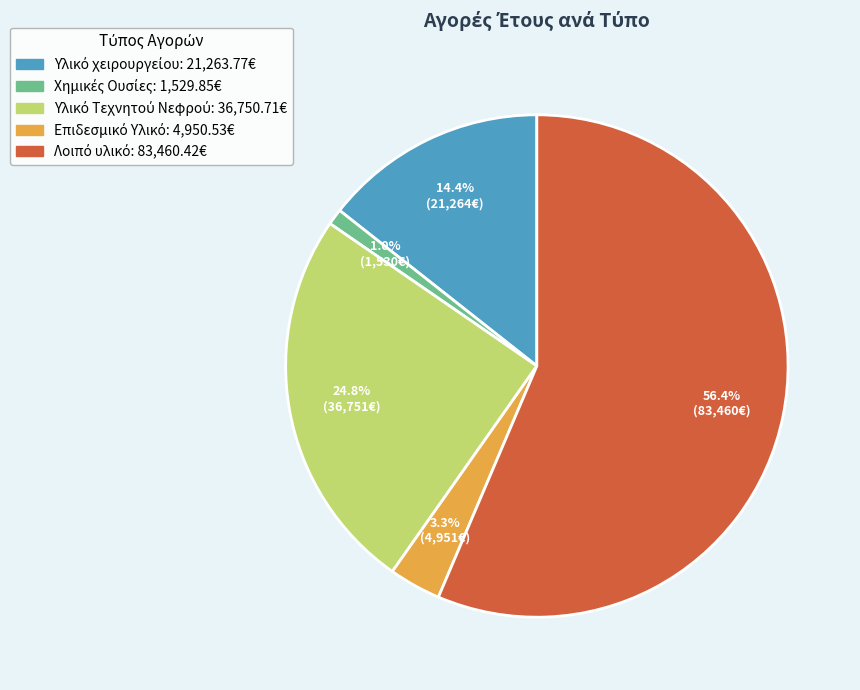

Is there any slice that represents more than half of the pie?

Yes